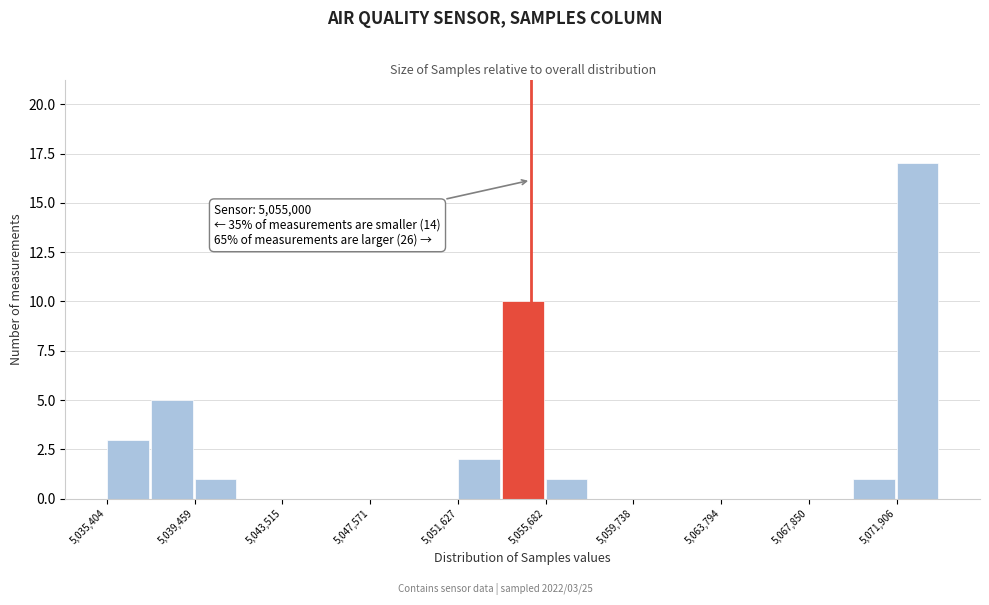

Over which range of the x-axis is the bar tallest?

5072000 to 5074000